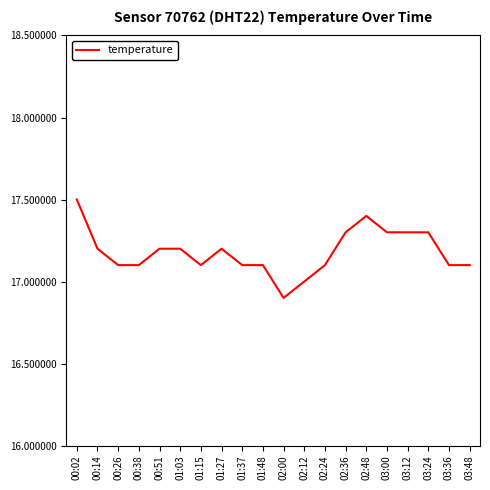

Reading left to right, extract all data points from this chart.

00:02=17.5	00:14=17.2	00:26=17.1	00:38=17.1	00:51=17.2	01:03=17.2	01:15=17.1	01:27=17.2	01:37=17.1	01:48=17.1	02:00=16.9	02:12=17.0	02:24=17.1	02:36=17.3	02:48=17.4	03:00=17.3	03:12=17.3	03:24=17.3	03:36=17.1	03:48=17.1